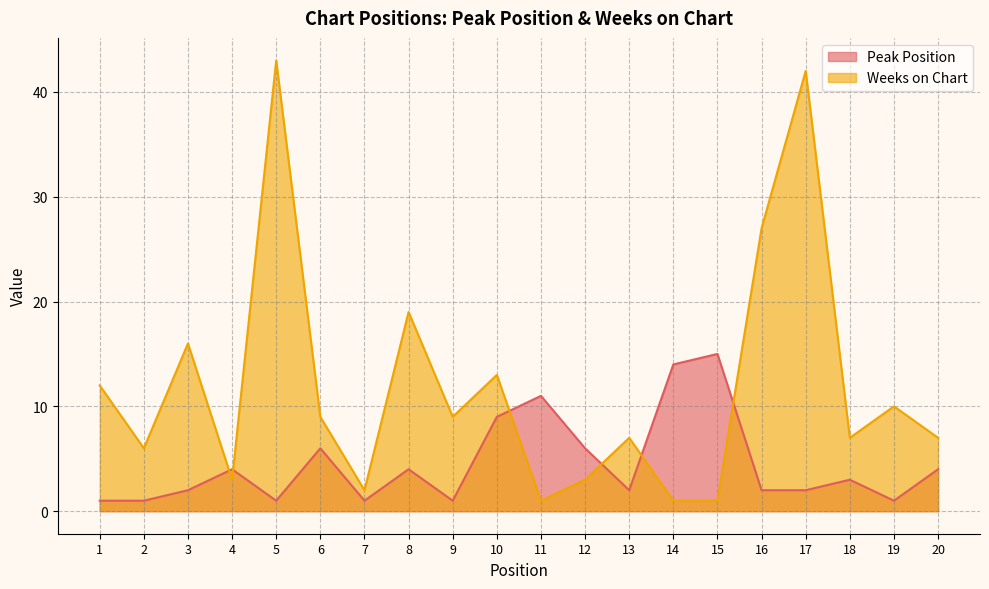

Where do Peak Position and Weeks on Chart first cross each other?

3 and 4